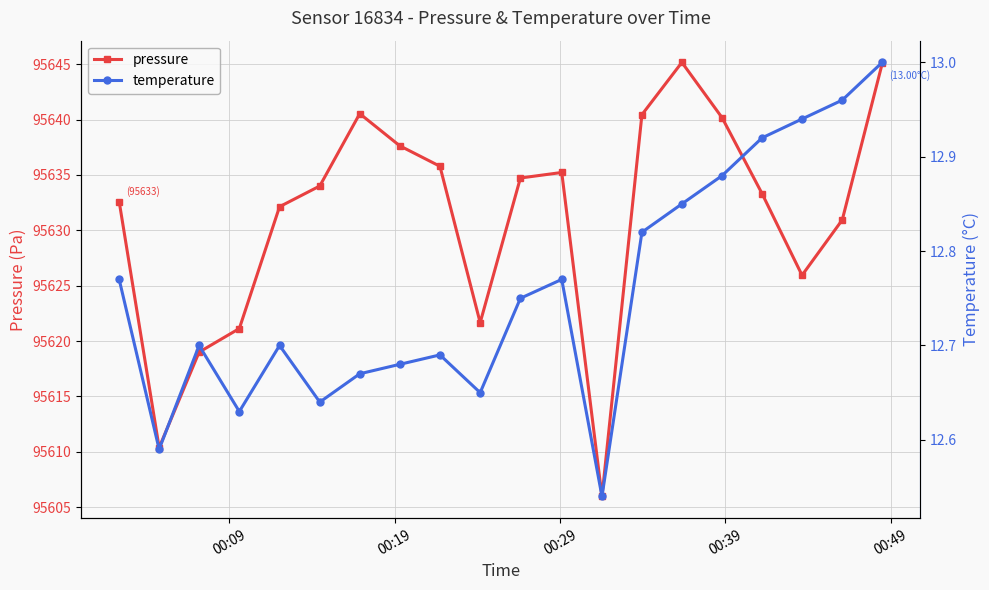

How many lines are shown in the chart?

2